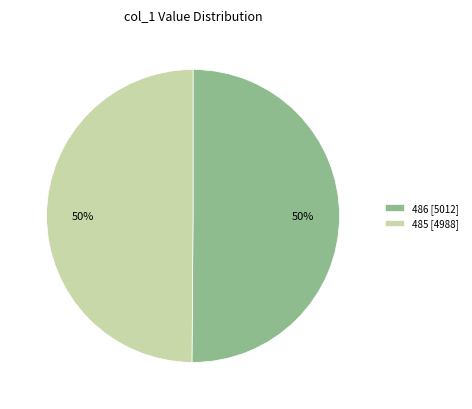

Is it true that 485 [4988] is 50% of the pie?

True